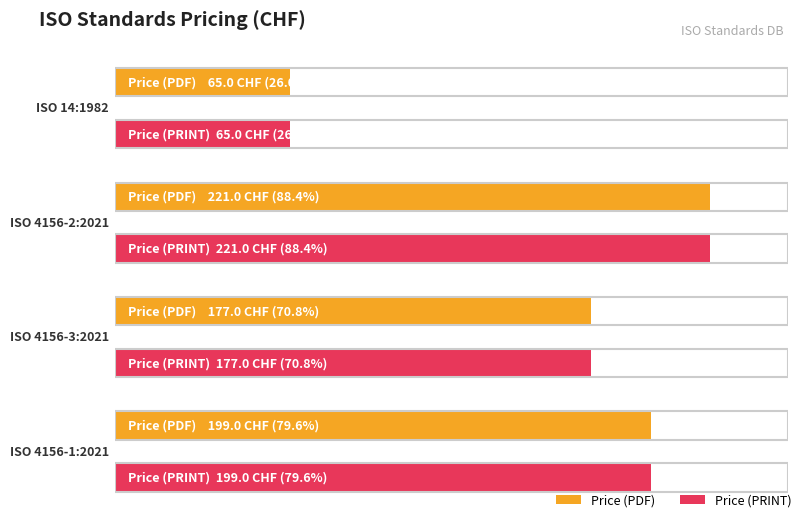

Count the number of categories in the chart.

4